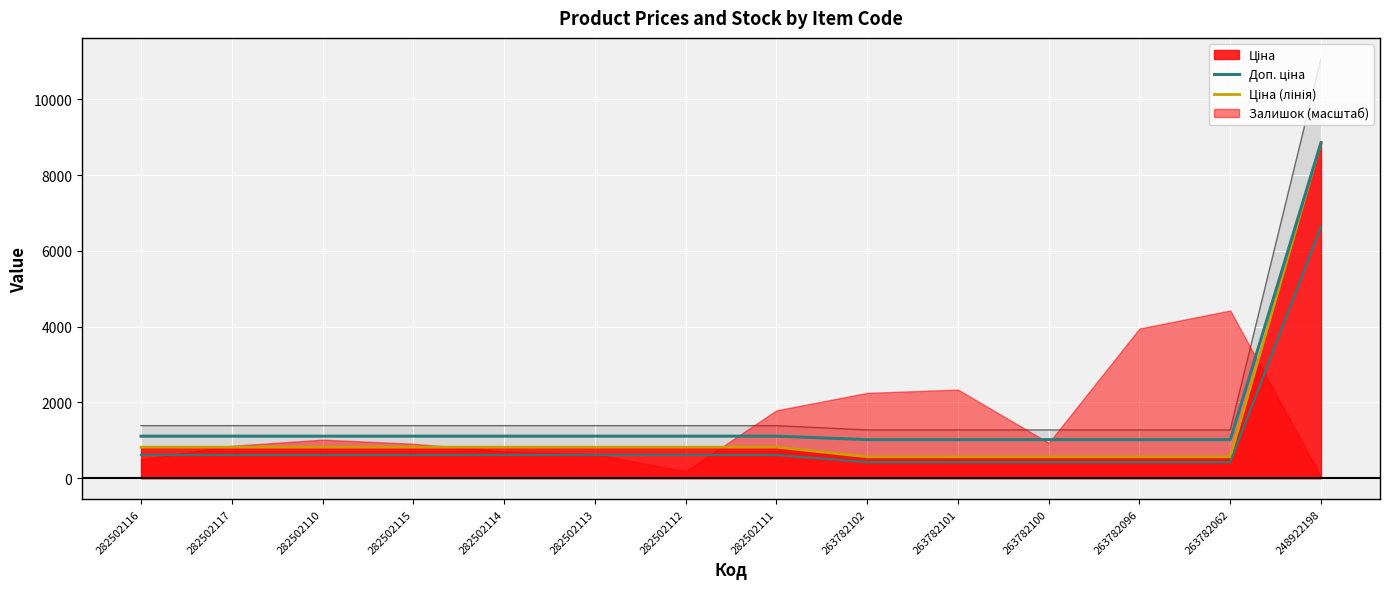

What is the average value of the Ціна (лінія) series?

1301.7